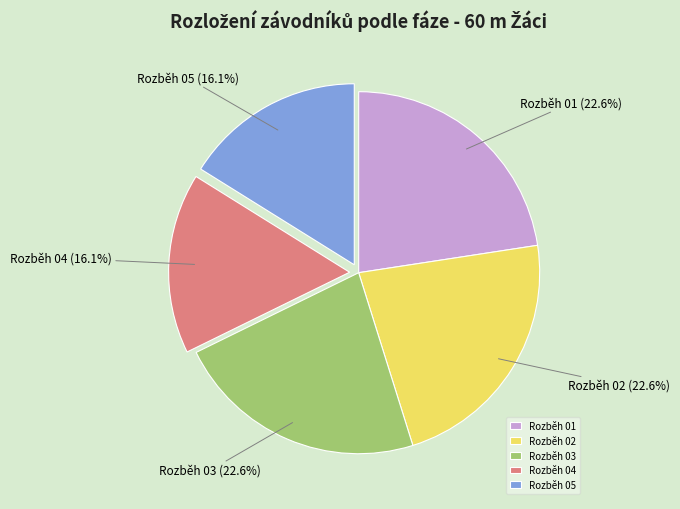

What percentage do Rozběh 01 and Rozběh 04 together represent?

38.7%